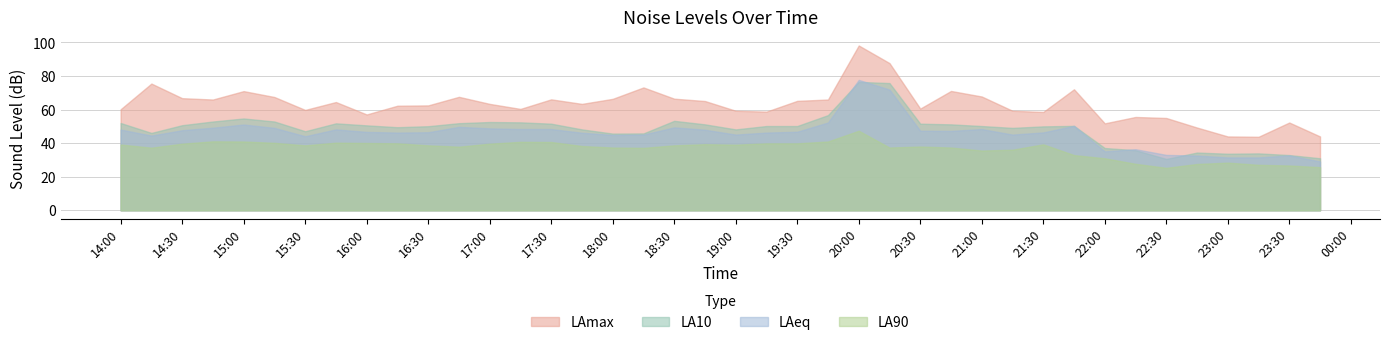

Which series has the widest spread of values?

LAmax